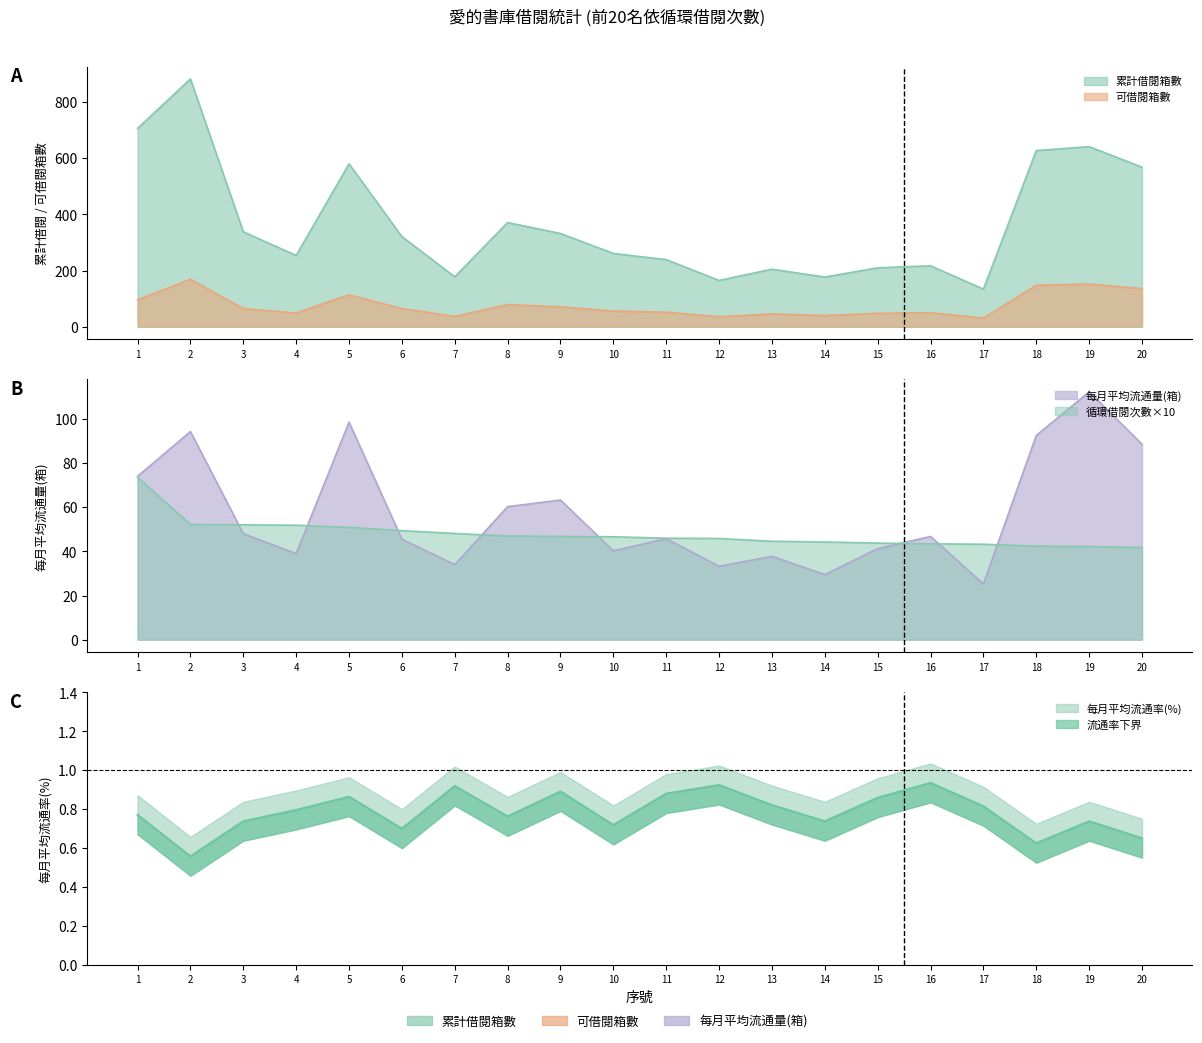

Reading right to left, what are all the values shown in this chart?

累計借閱箱數: 20=568.0	19=641.0	18=627.0	17=134.0	16=217.0	15=210.0	14=177.0	13=205.0	12=165.0	11=239.0	10=261.0	9=332.0	8=371.0	7=178.0	6=321.0	5=580.0	4=254.0	3=338.0	2=882.0	1=706.0
可借閱箱數: 20=136.0	19=152.0	18=148.0	17=31.0	16=50.0	15=48.0	14=40.0	13=46.0	12=36.0	11=52.0	10=56.0	9=71.0	8=79.0	7=37.0	6=65.0	5=114.0	4=49.0	3=65.0	2=169.0	1=96.0
每月平均流通量(箱): 20=88.5	19=112.2	18=92.5	17=25.2	16=46.8	15=41.2	14=29.5	13=37.8	12=33.2	11=45.8	10=40.2	9=63.2	8=60.2	7=34.0	6=45.5	5=98.5	4=39.0	3=48.0	2=94.2	1=74.0
循環借閱次數: 20=41.8	19=42.2	18=42.4	17=43.2	16=43.4	15=43.8	14=44.2	13=44.6	12=45.8	11=46.0	10=46.6	9=46.8	8=47.0	7=48.1	6=49.4	5=50.9	4=51.8	3=52.0	2=52.2	1=73.5
每月平均流通率(%): 20=0.7	19=0.7	18=0.6	17=0.8	16=0.9	15=0.9	14=0.7	13=0.8	12=0.9	11=0.9	10=0.7	9=0.9	8=0.8	7=0.9	6=0.7	5=0.9	4=0.8	3=0.7	2=0.6	1=0.8